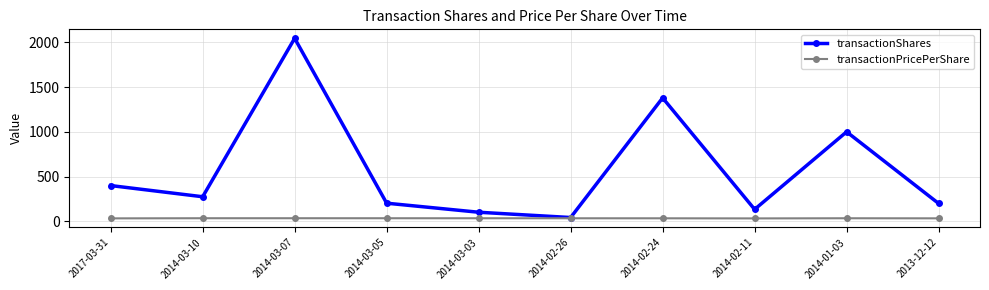

Rank the series at 2013-12-12 from lowest to highest value.

transactionPricePerShare, transactionShares